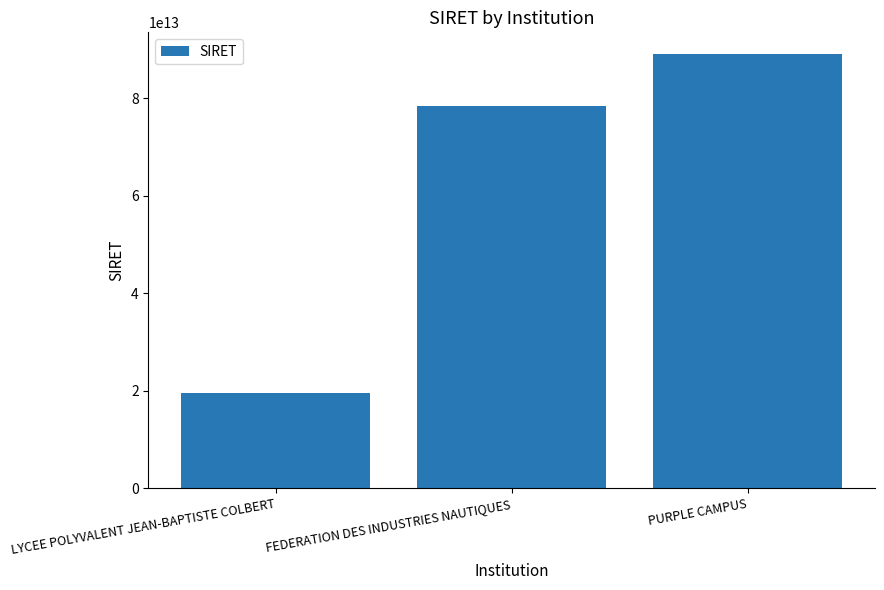

The chart shows a value of 29220485705271 at LYCEE POLYVALENT JEAN-BAPTISTE COLBERT. True or false?

False